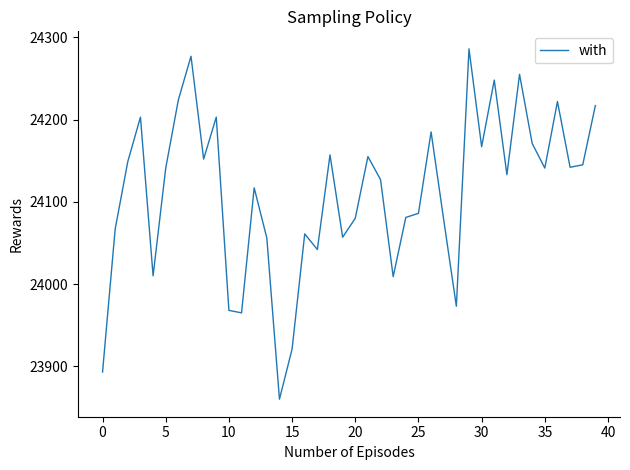

What is the difference between the maximum and minimum values?

426